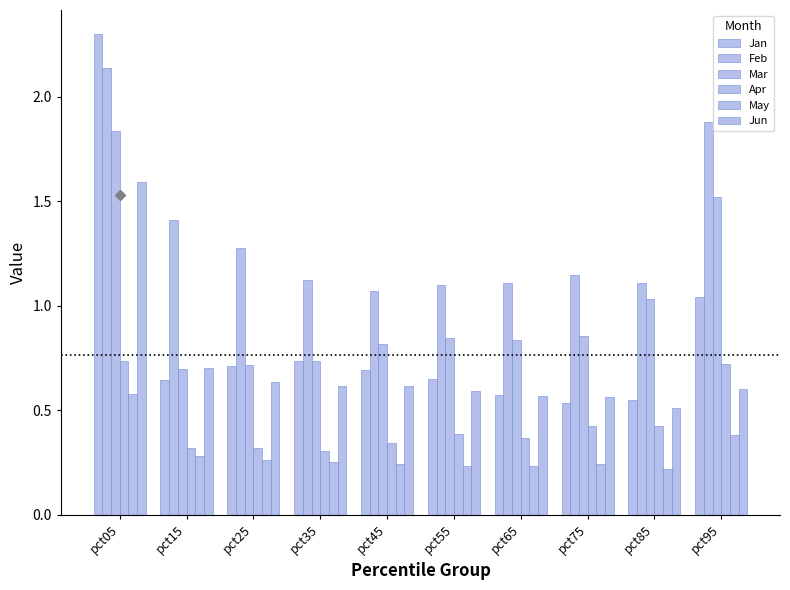

Are the bars grouped side by side (vs. stacked)?

Yes